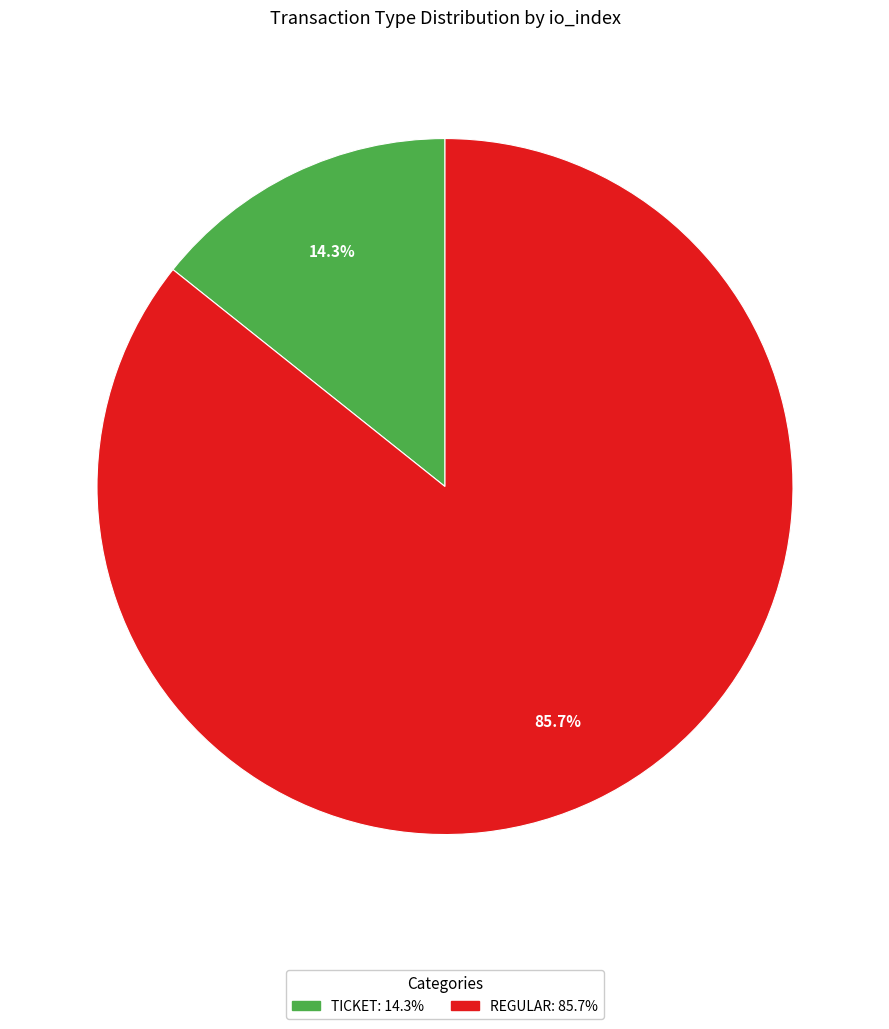

How many slices are in this pie chart?

2